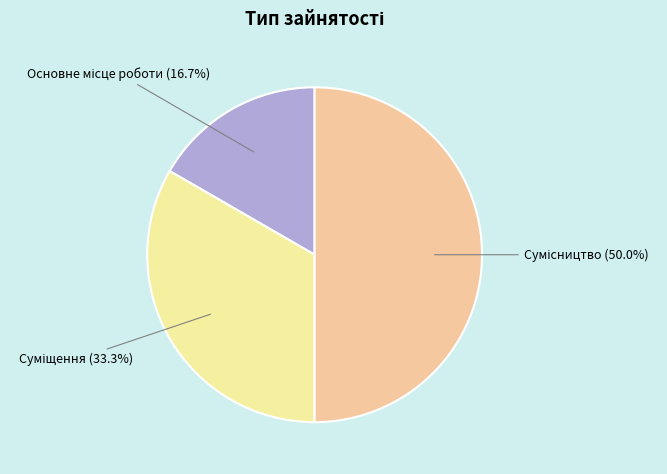

Which slice is the smallest?

Основне місце роботи